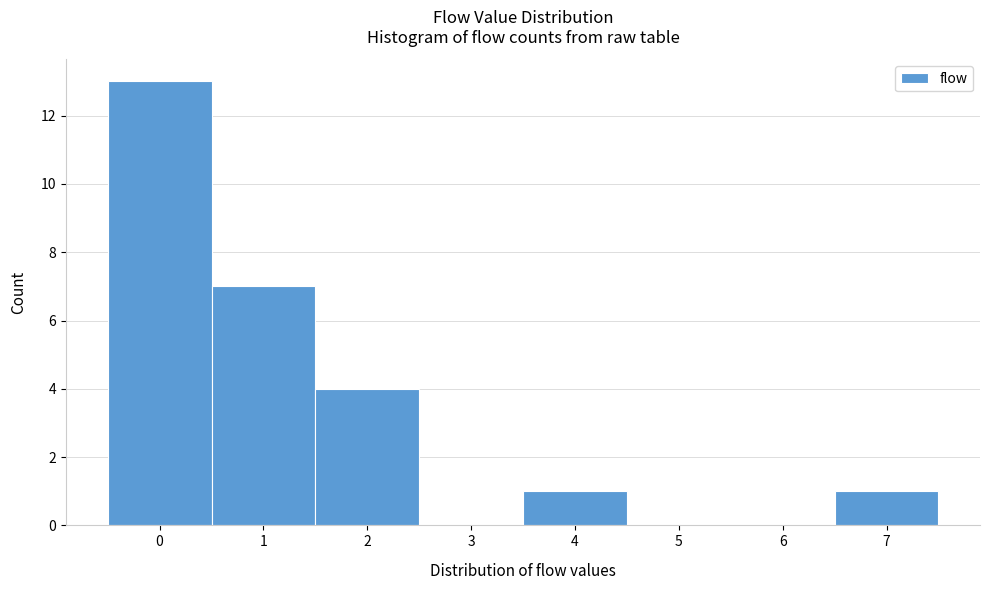

Over which range of the x-axis is the bar tallest?

-0.5 to 0.5